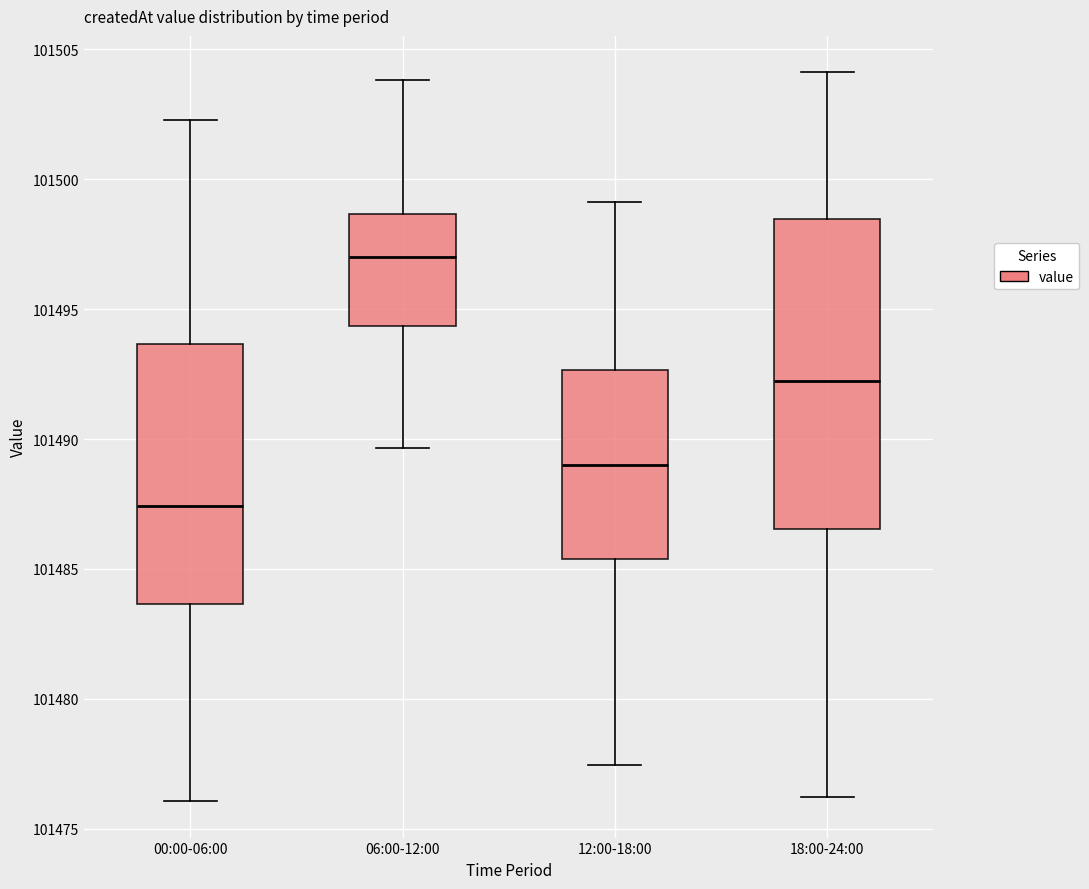

Reading left to right, read every box against the y-axis: the position of its median line, the range the box covers, and the ends of its whiskers. The values are not printed on the chart, so give them approximately, as read against the axis.

00:00-06:00: median 101487.5, box 101483.5 to 101493.5, whiskers 101476.0 to 101502.5
06:00-12:00: median 101497.0, box 101494.5 to 101498.5, whiskers 101489.5 to 101504.0
12:00-18:00: median 101489.0, box 101485.5 to 101492.5, whiskers 101477.5 to 101499.0
18:00-24:00: median 101492.0, box 101486.5 to 101498.5, whiskers 101476.0 to 101504.0